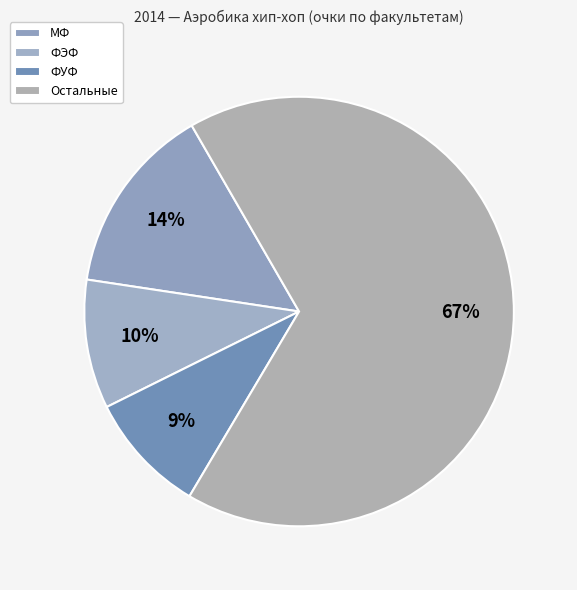

Count the number of slices in the pie.

4